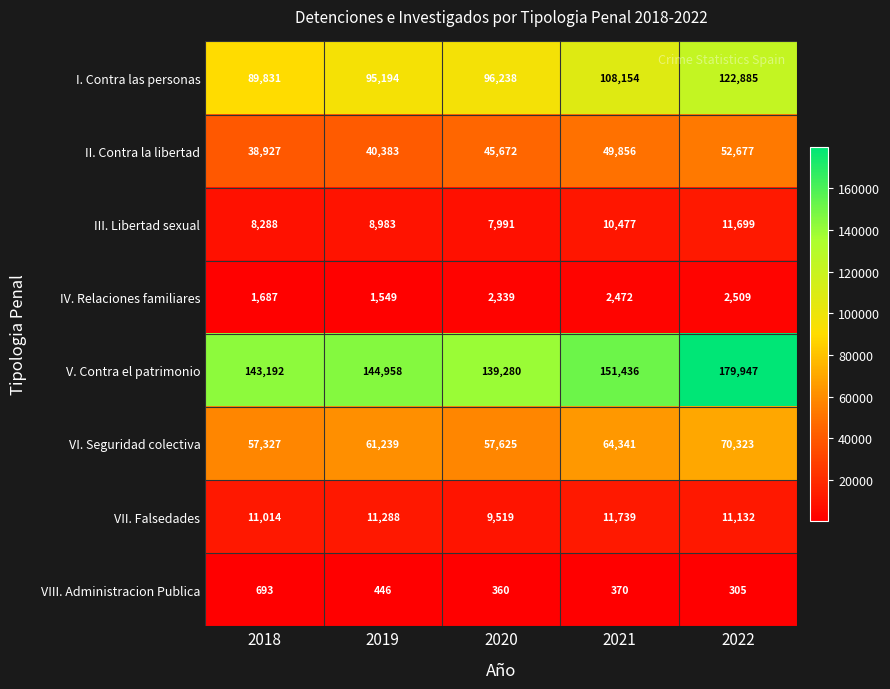

At 2018, list the series in order from smallest to largest.

VIII. Administracion Publica, IV. Relaciones familiares, III. Libertad sexual, VII. Falsedades, II. Contra la libertad, VI. Seguridad colectiva, I. Contra las personas, V. Contra el patrimonio